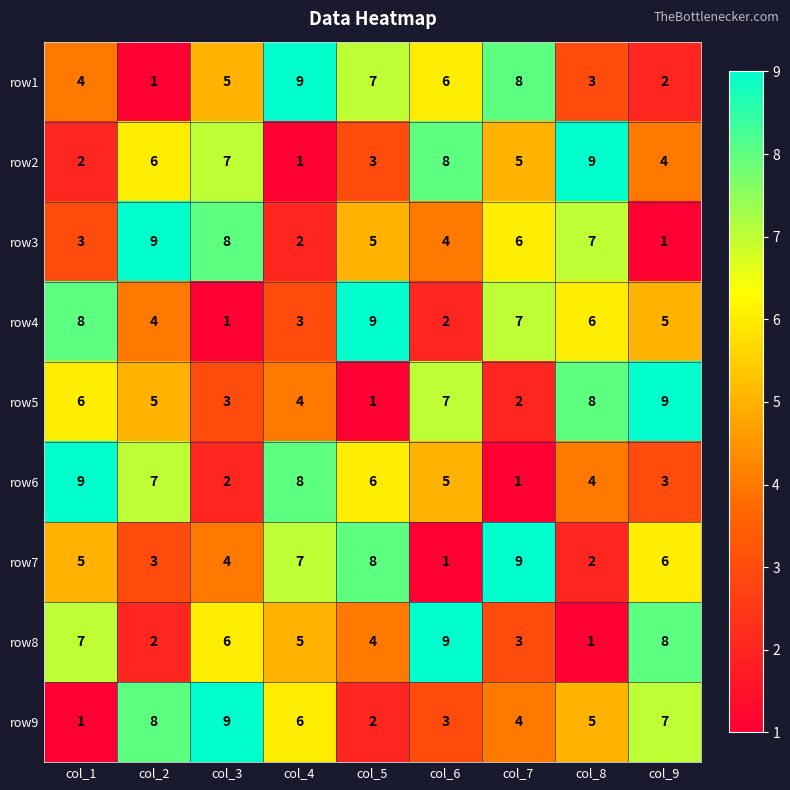

List the labels in order of row9 value, smallest first.

col_1, col_5, col_6, col_7, col_8, col_4, col_9, col_2, col_3